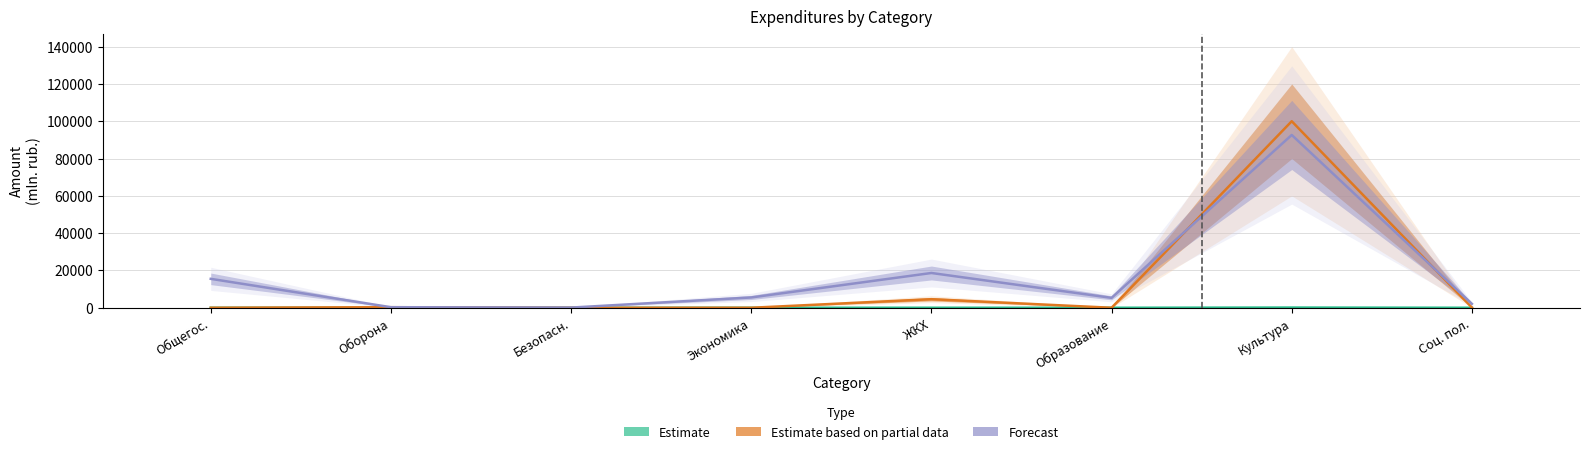

What is the spread (max minus min) of values at Экономика?

5525.0